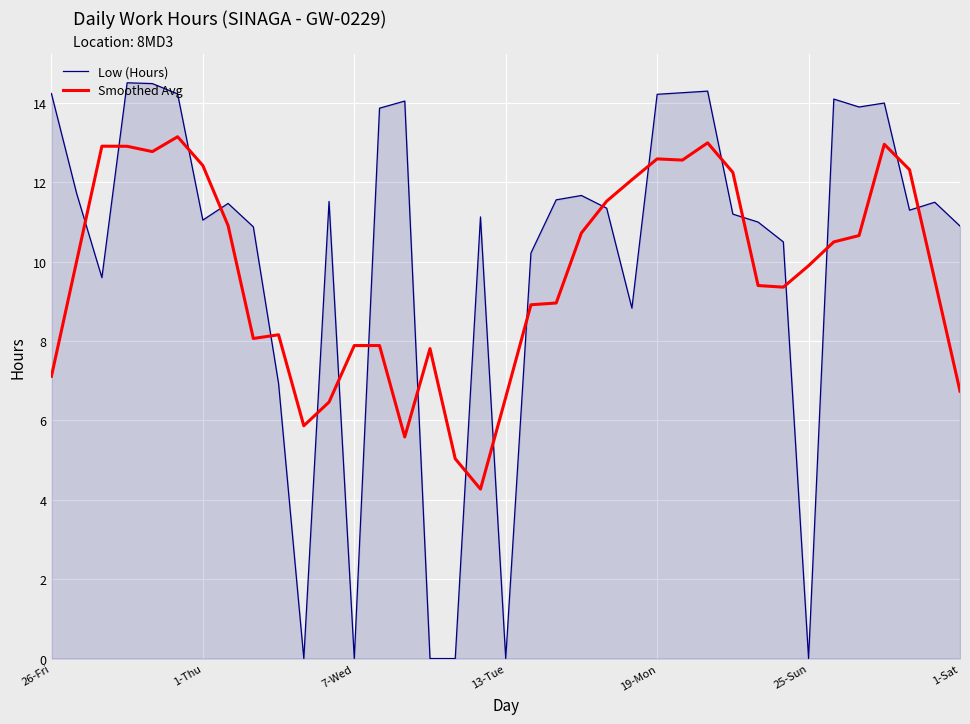

How many times do Smoothed Avg and Low (Hours) cross each other?

20